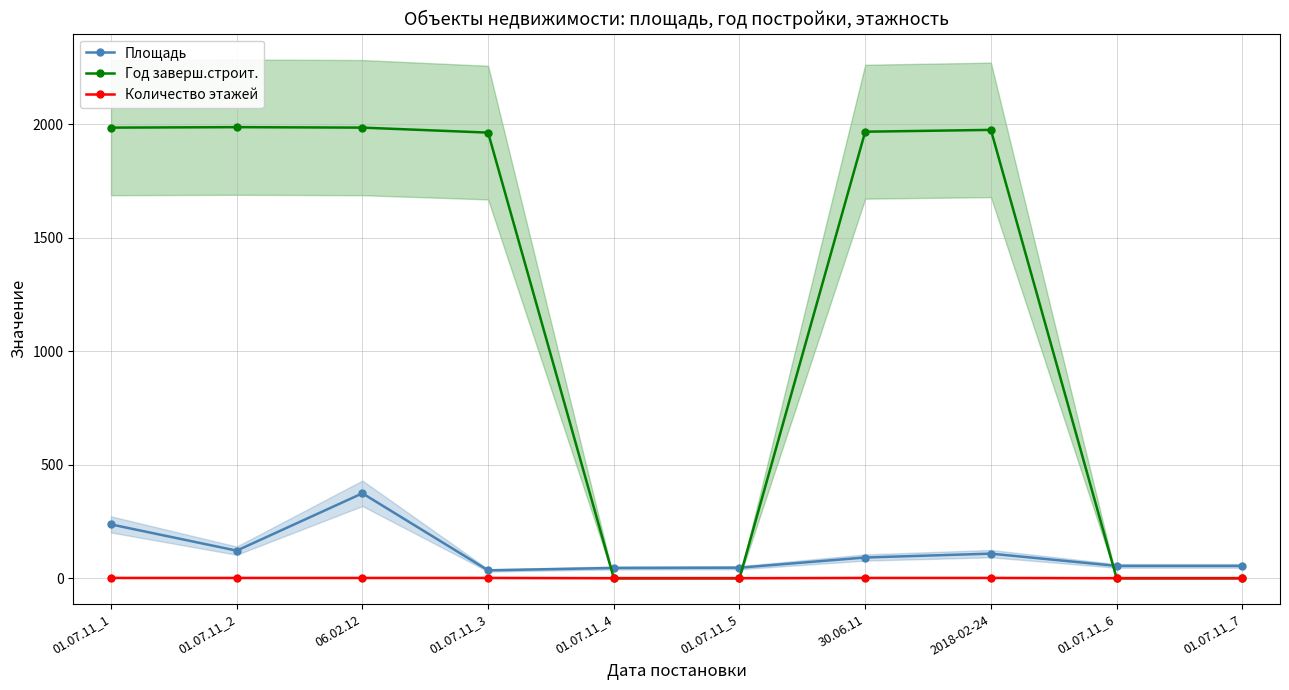

What position from the left is 01.07.11_3?

4